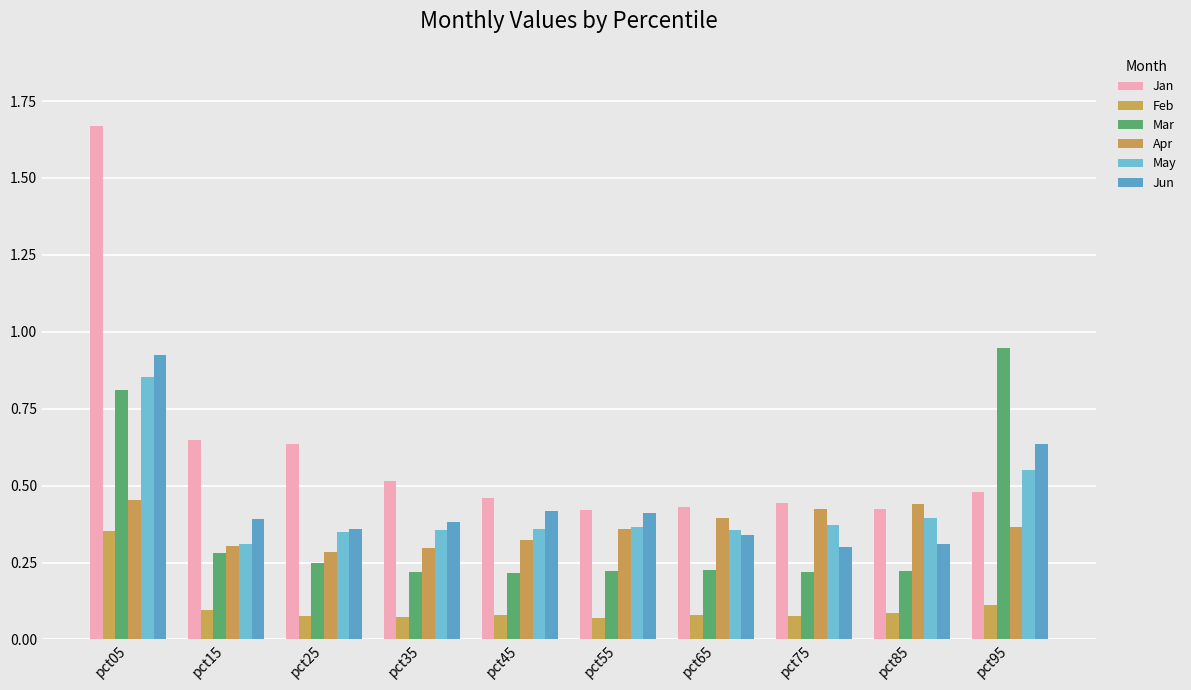

The Jan series shows 0.1 at pct85. True or false?

False